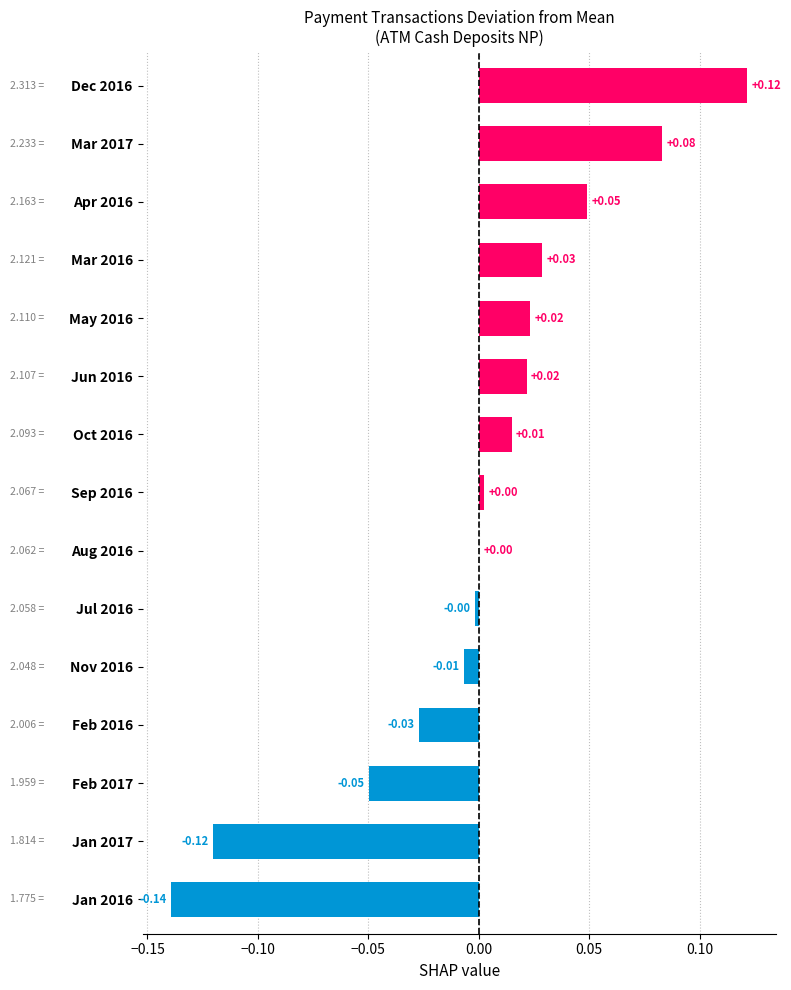

Which has a higher value, Jul 2016 or May 2016?

May 2016